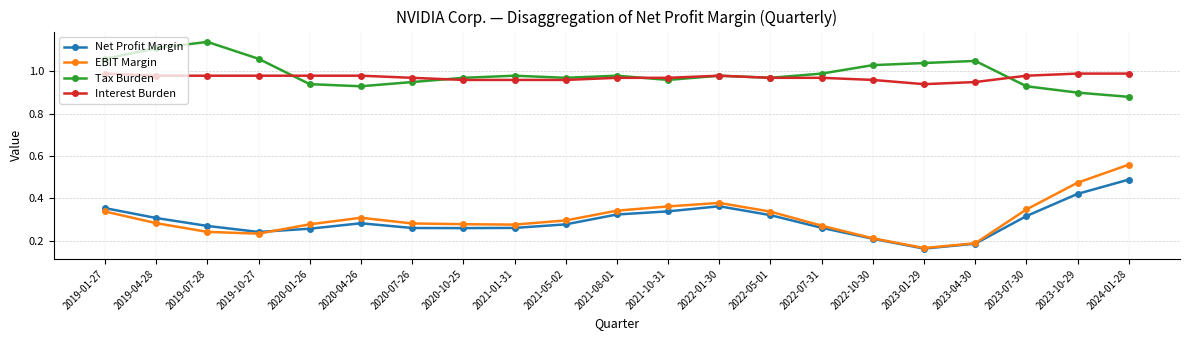

At which category does the chart reach its peak across all series?

2019-07-28